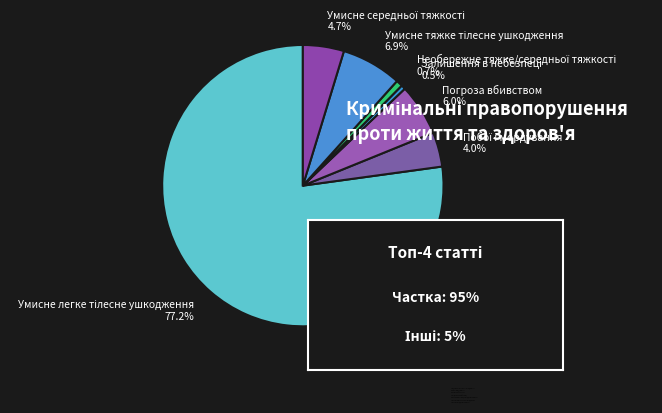

What percentage is NOT represented by Погроза вбивством?

94.0%